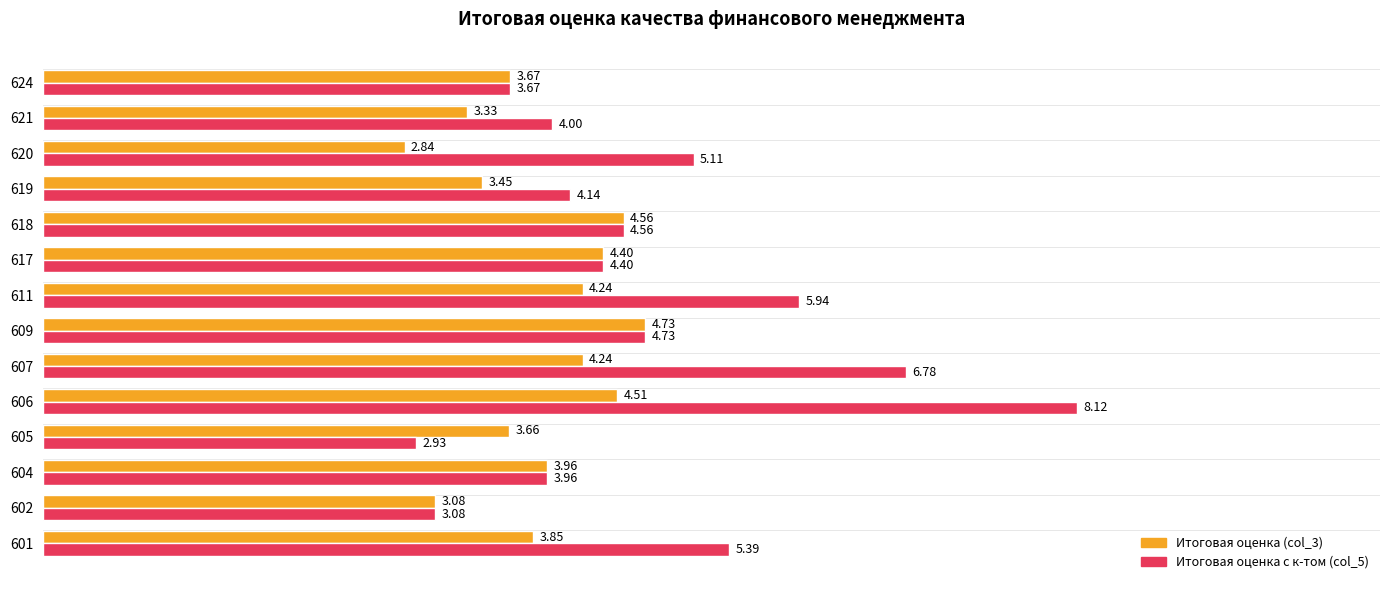

What is the spread (max minus min) of values at 605?

0.7